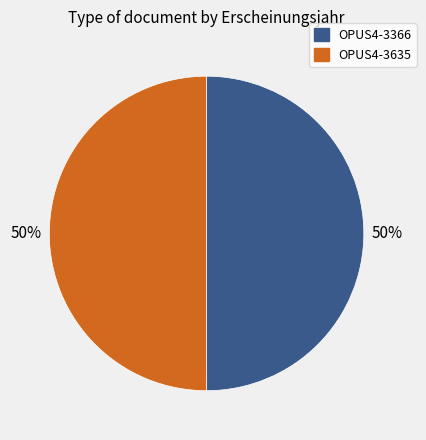

What is the ratio of the value at OPUS4-3366 to the value at OPUS4-3635?

1.0